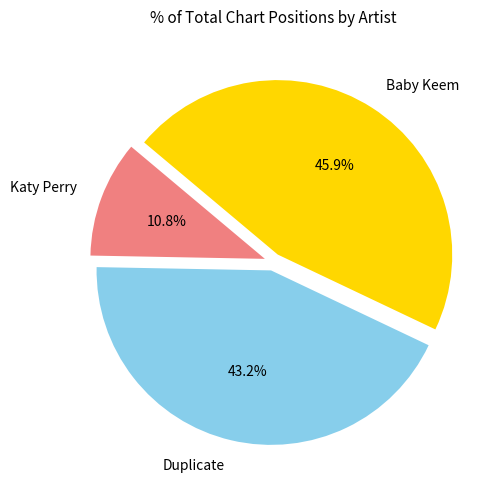

What is the ratio of the value at Duplicate to the value at Katy Perry?

4.0